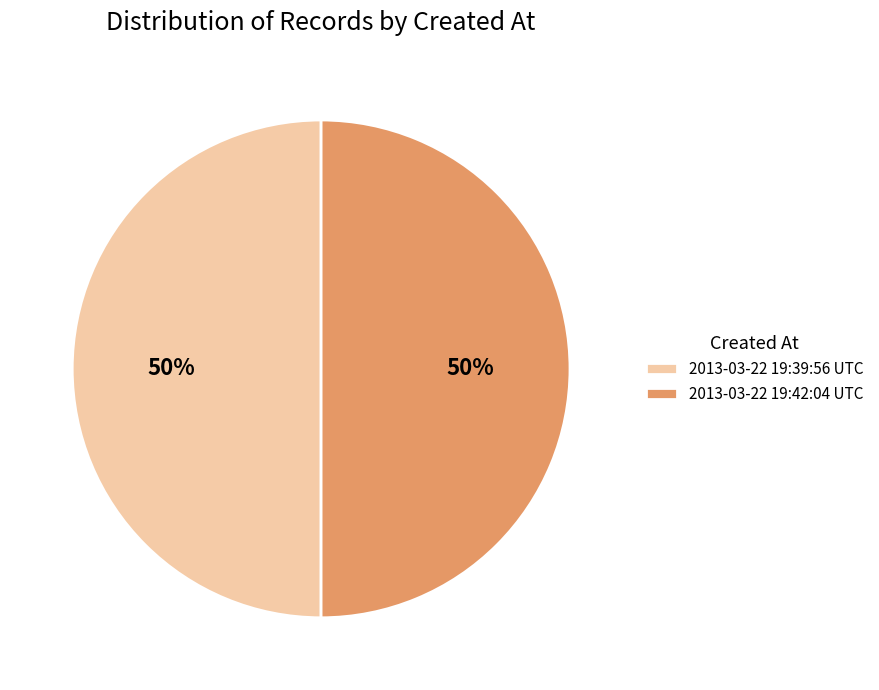

Count the number of slices in the pie.

2